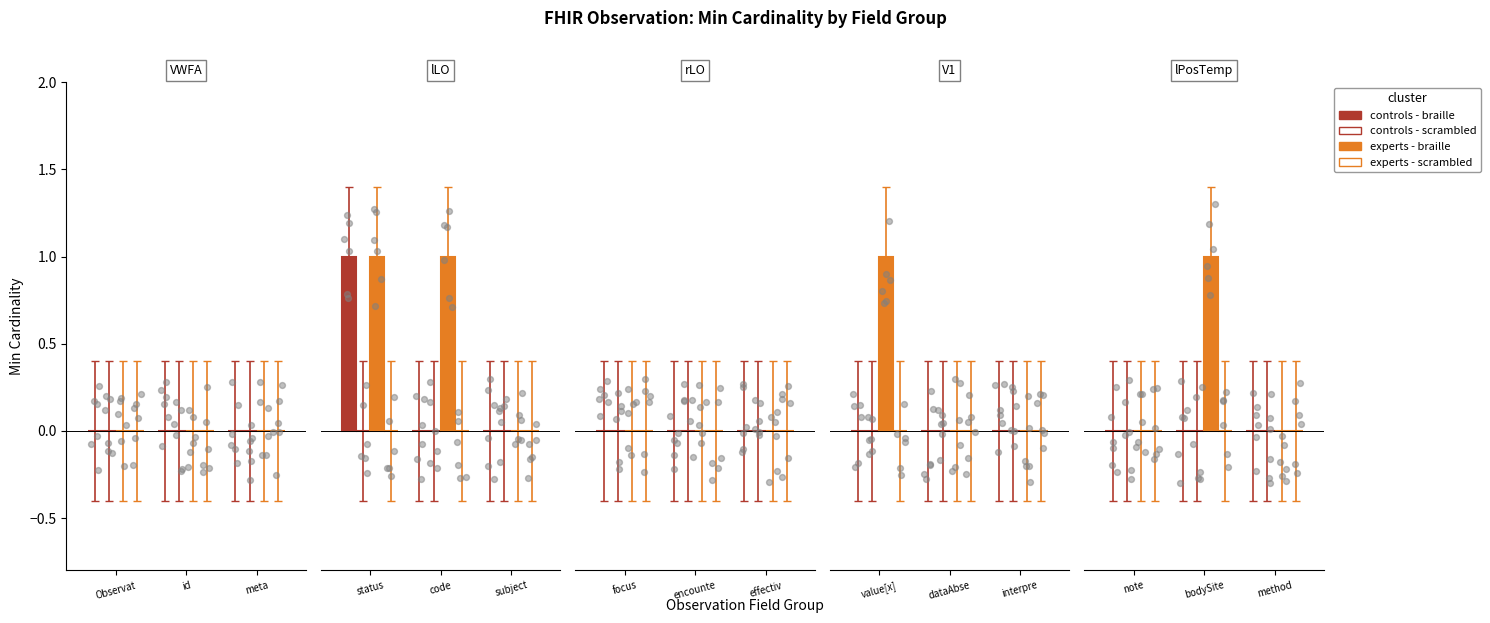

At which category is the sum across all series the highest?

Observation.status